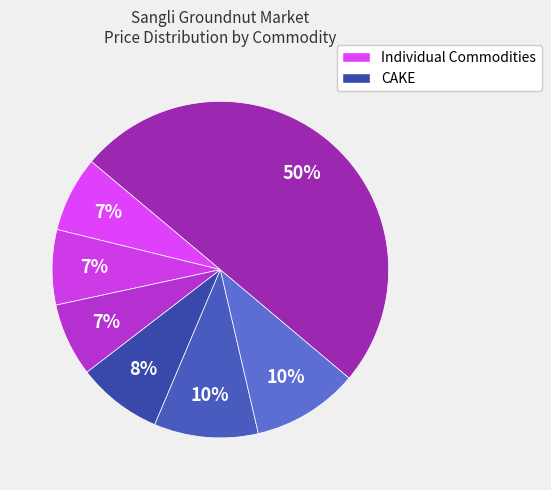

Does any single category account for the majority?

Yes